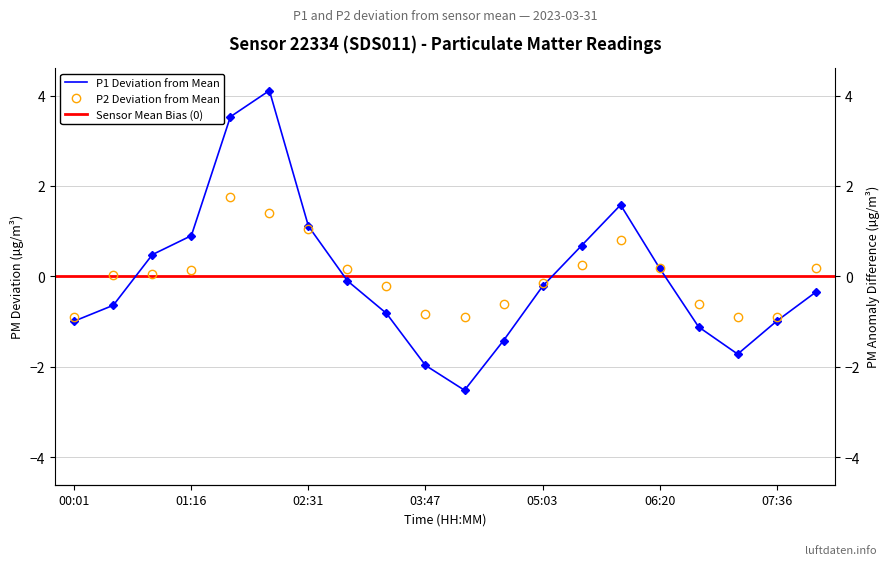

After their last crossing, which series has the higher values: P1 or P2?

P2